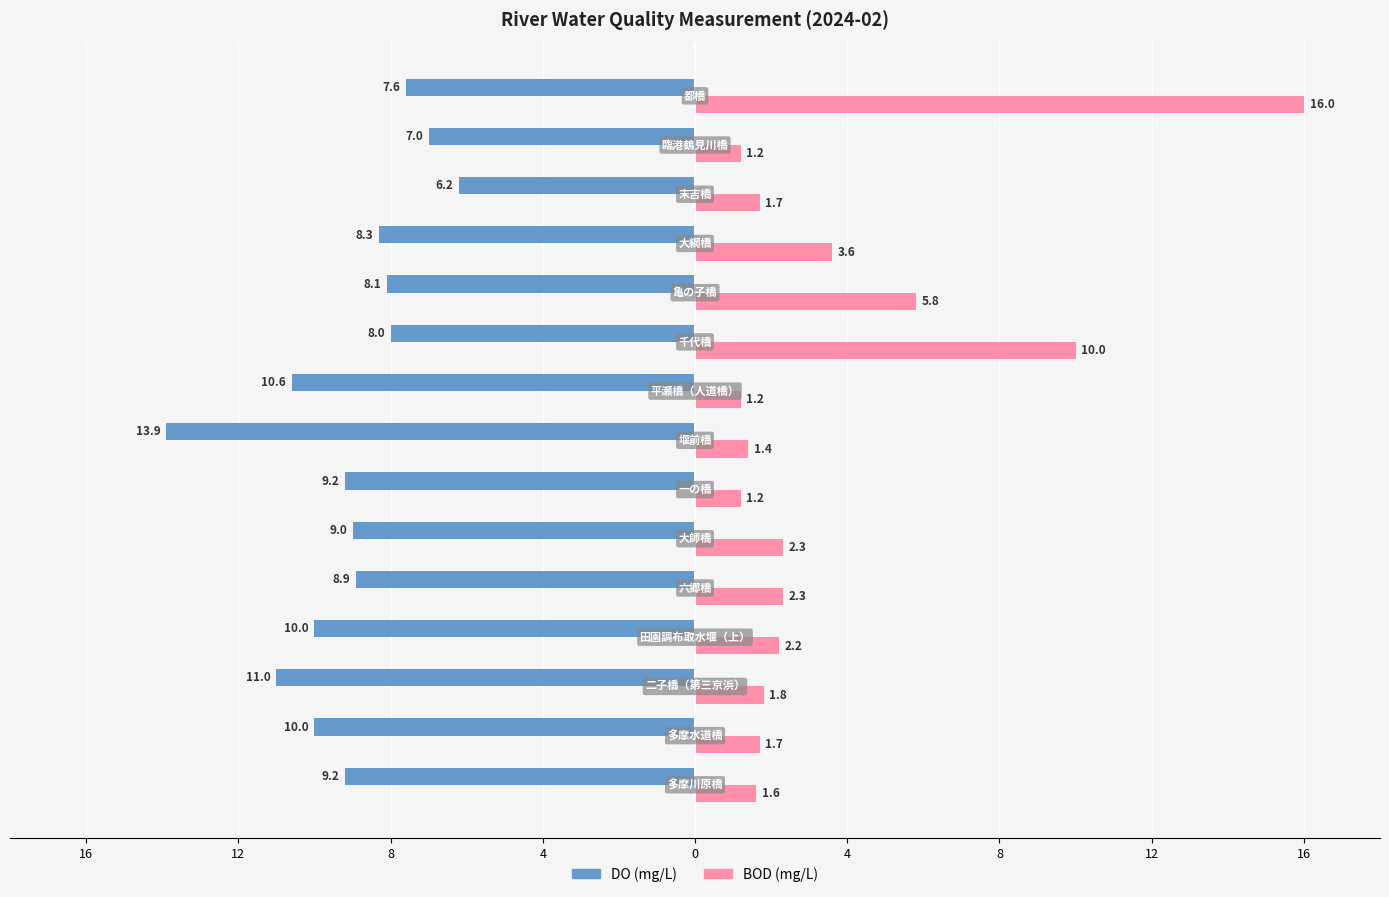

What are all the series names shown in the legend?

DO (mg/L), BOD (mg/L)